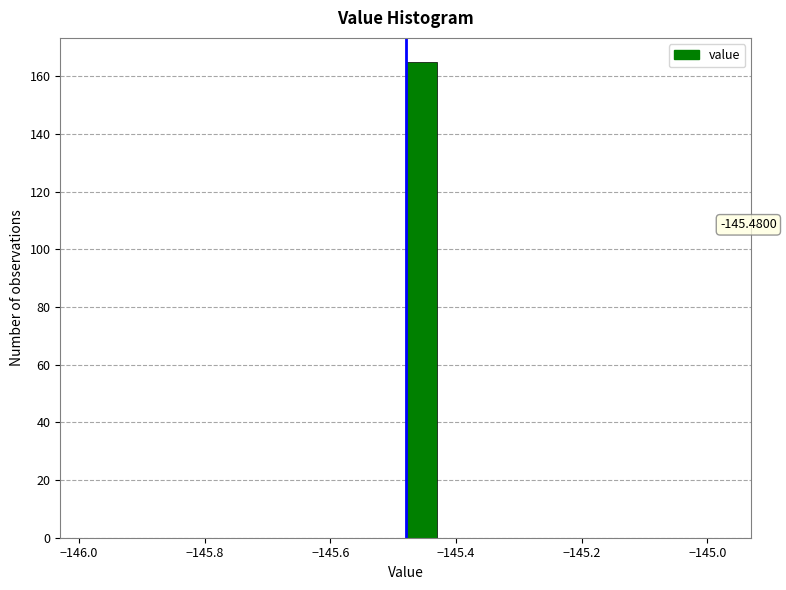

Read against the x-axis, roughly where is the centre of the tallest bar?

-145.46